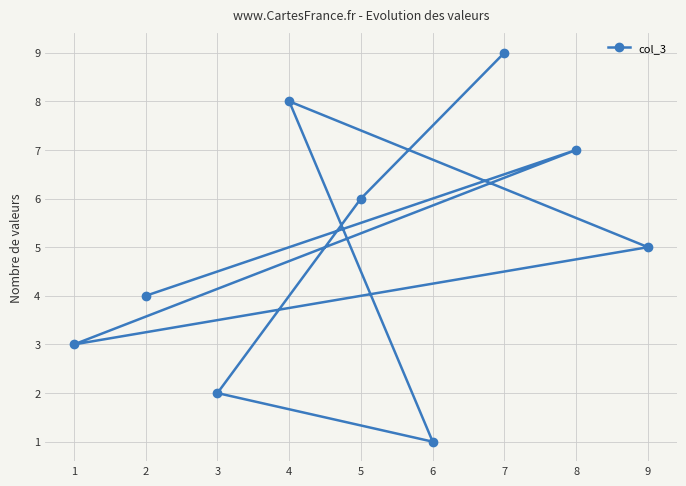

Is it true that the value at 5 is 4?

False